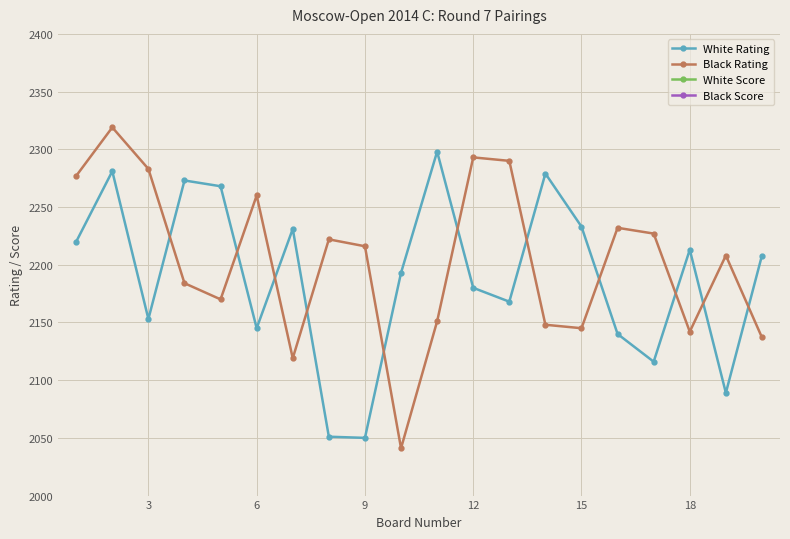

How many series are shown in this chart?

4